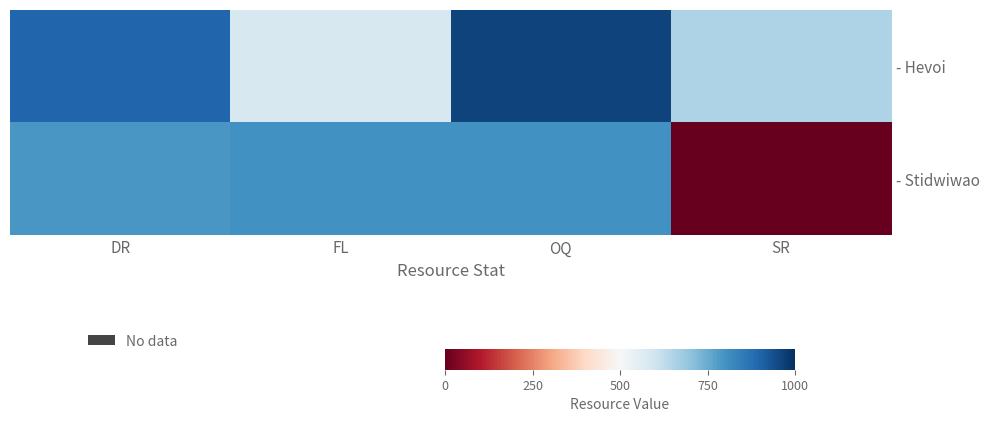

Which series has the largest range (max minus min)?

- Stidwiwao